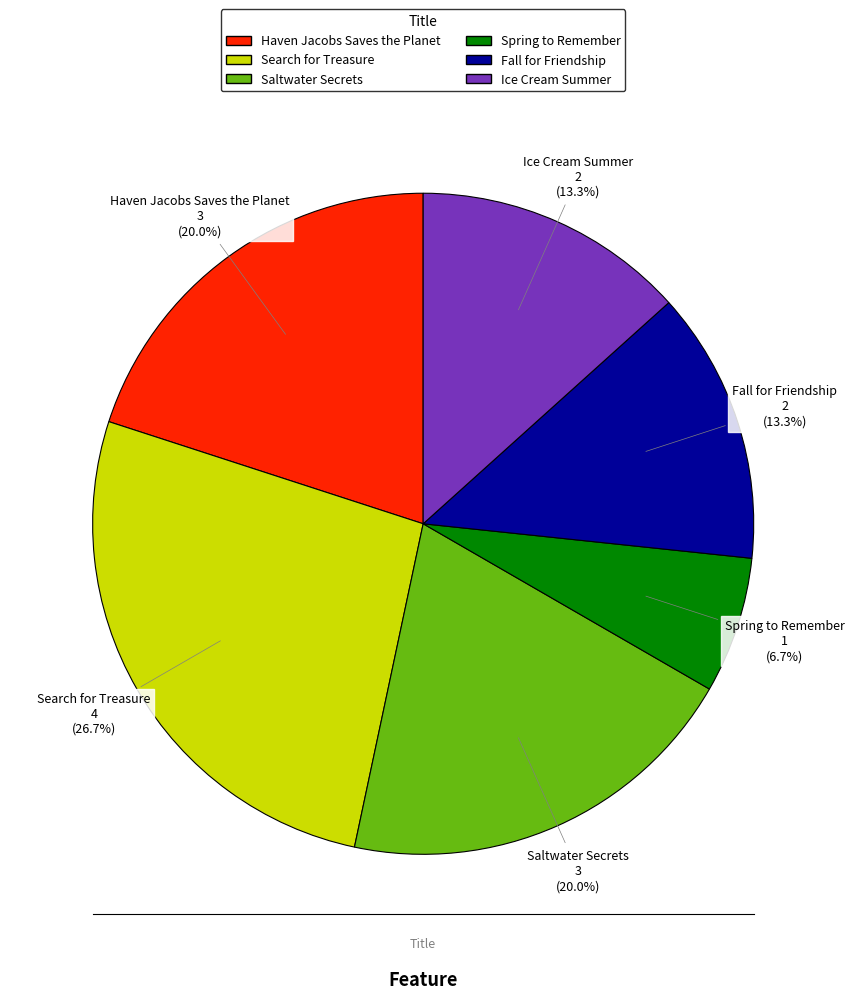

Count the number of slices in the pie.

6